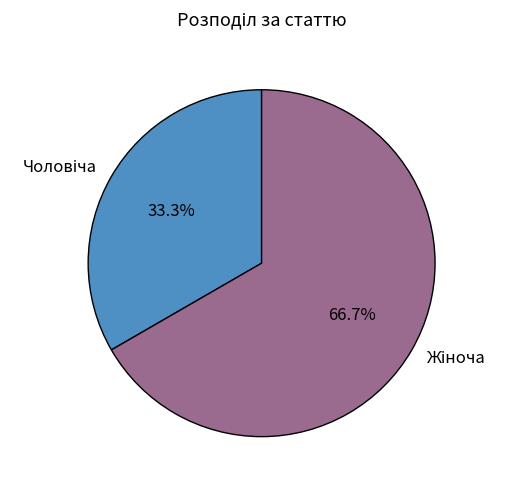

How many slices are in this pie chart?

2